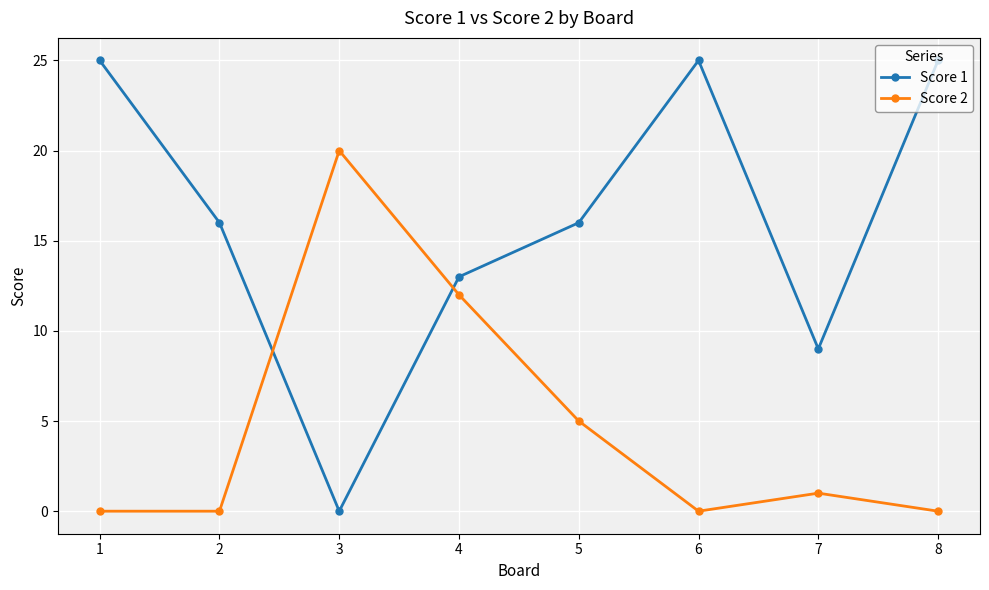

Where is Score 1 nearest to the value 12?

4